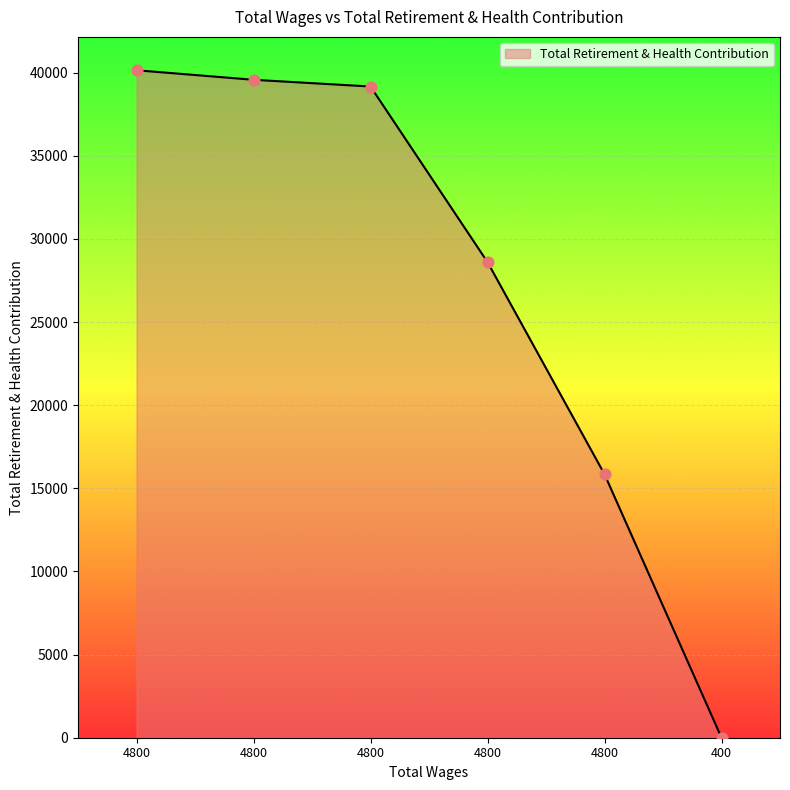

What is the ratio of the value at 4800 to the value at 4800?

1.4